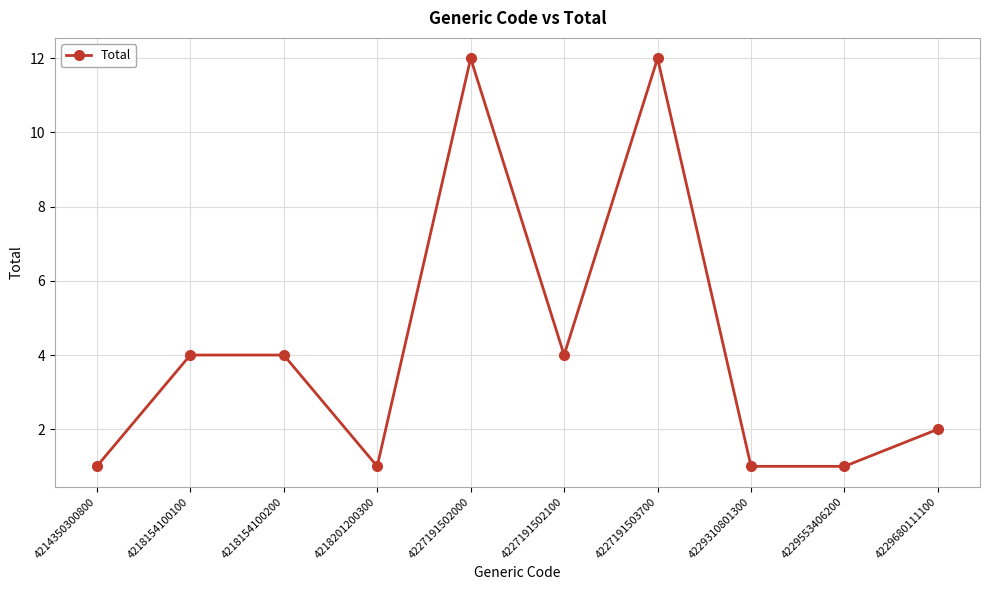

The value at 4214350300800 is 1. True or false?

True